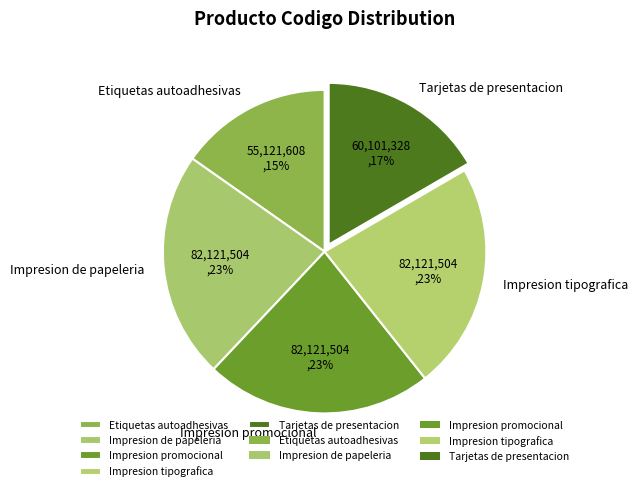

Does any single category account for the majority?

No